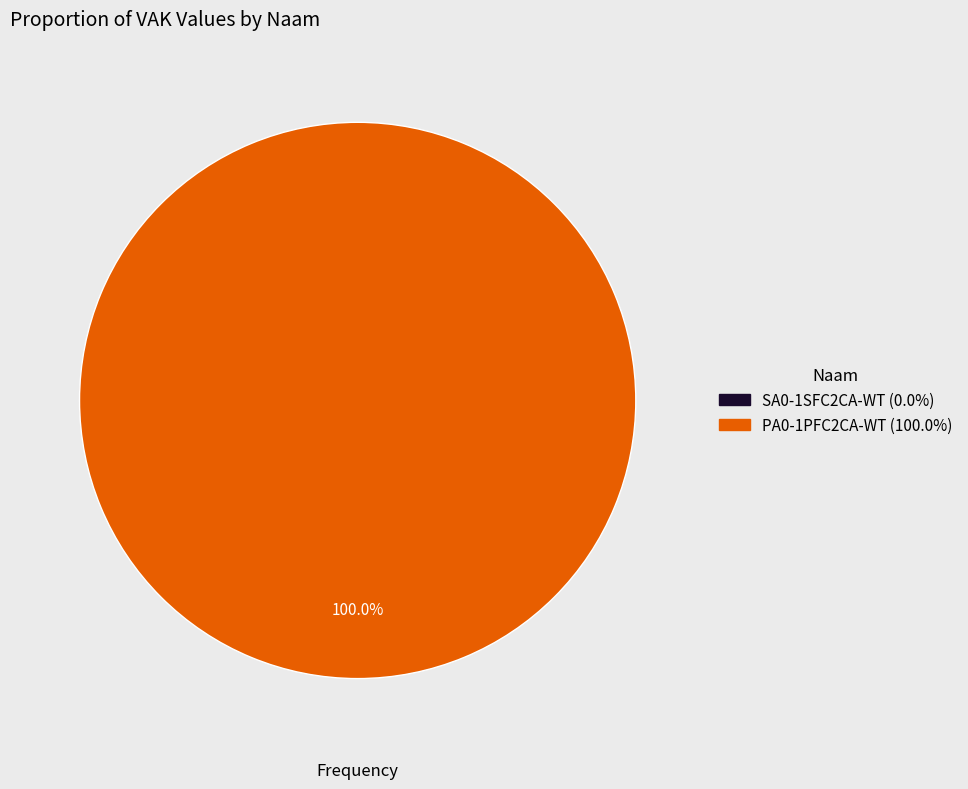

Rank the categories by value from highest to lowest.

PA0-1PFC2CA-WT, SA0-1SFC2CA-WT